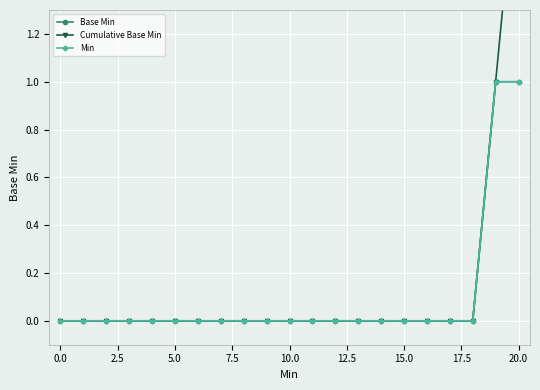

What are all the series names shown in the legend?

Base Min, Cumulative Base Min, Min